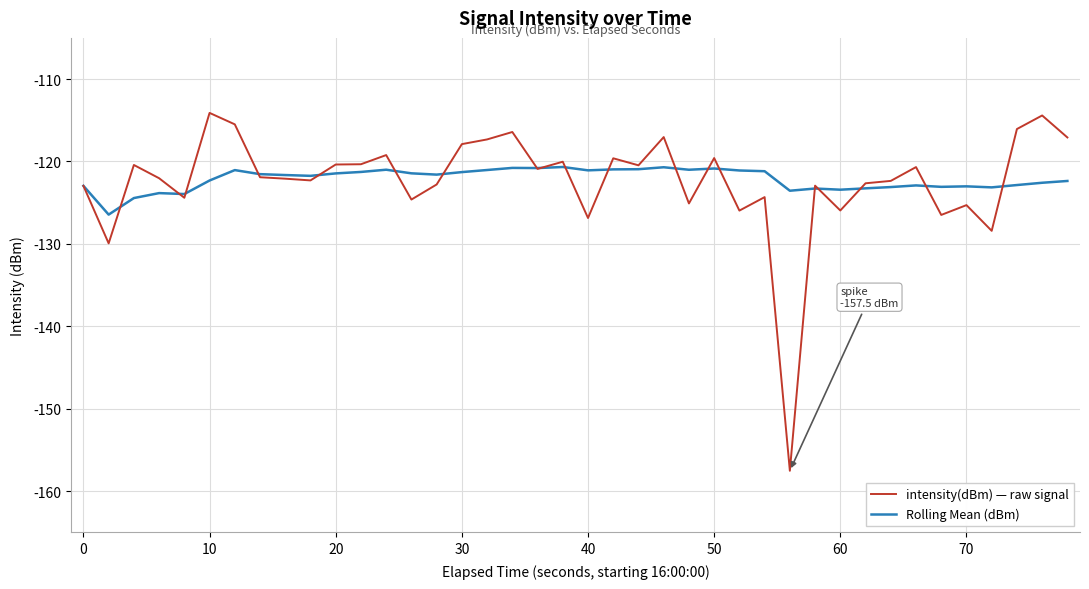

What is the maximum value shown in the chart?

-114.1